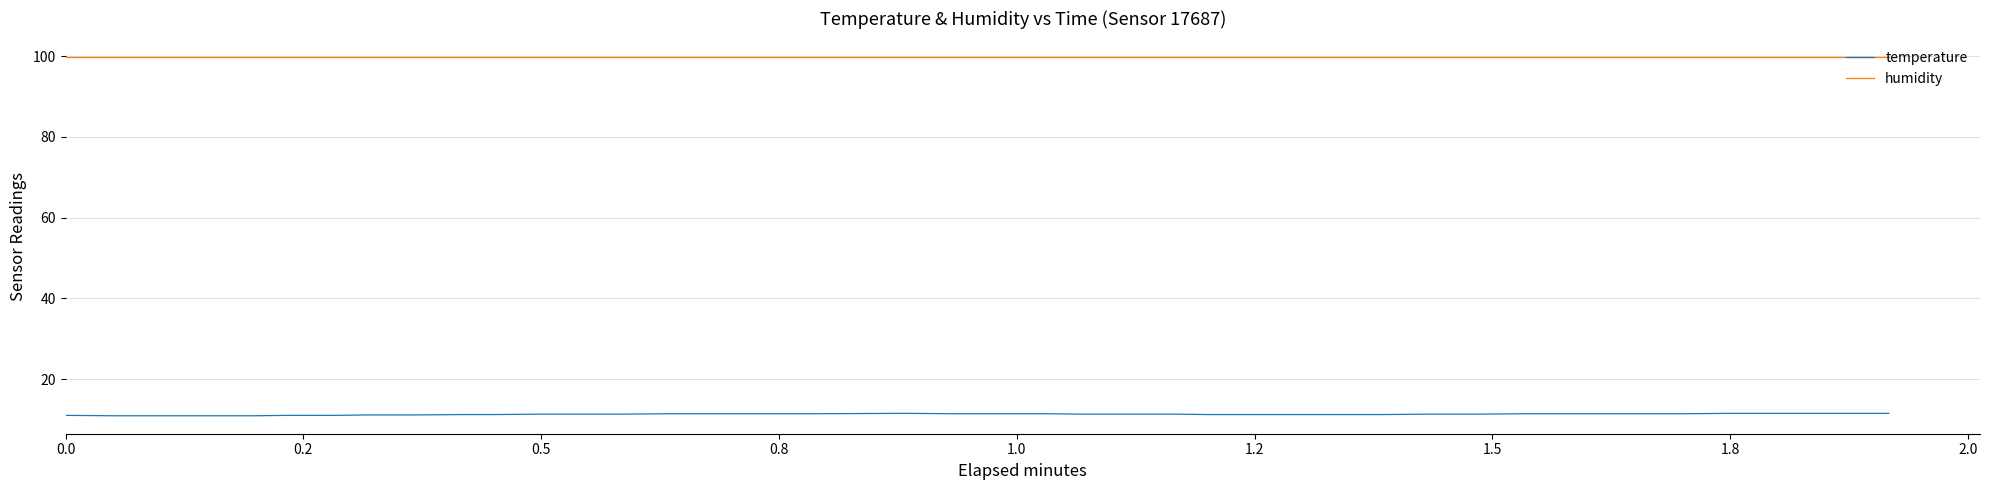

List the series in order of their overall mean, highest first.

humidity, temperature